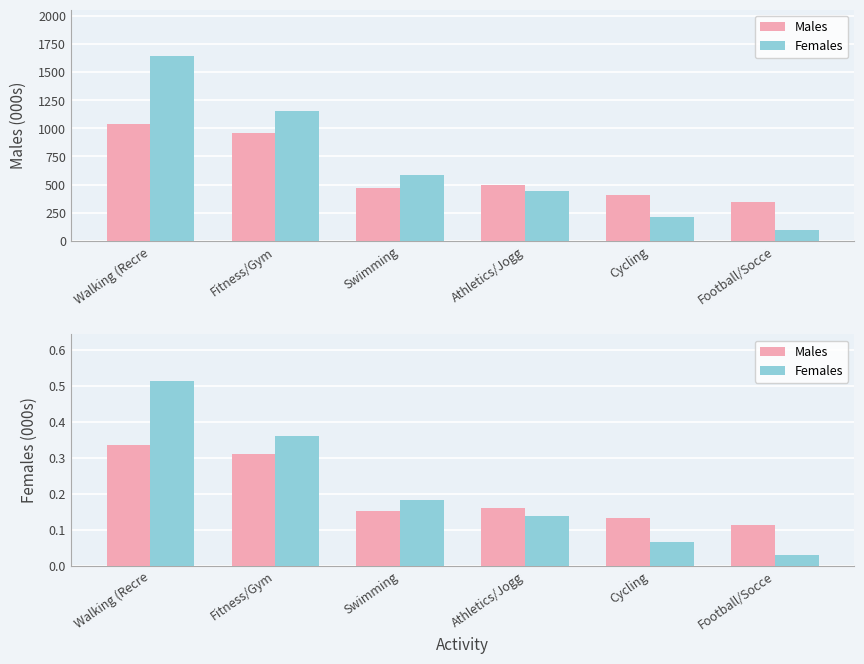

What is the total value across all series at Football/Socce?

0.1